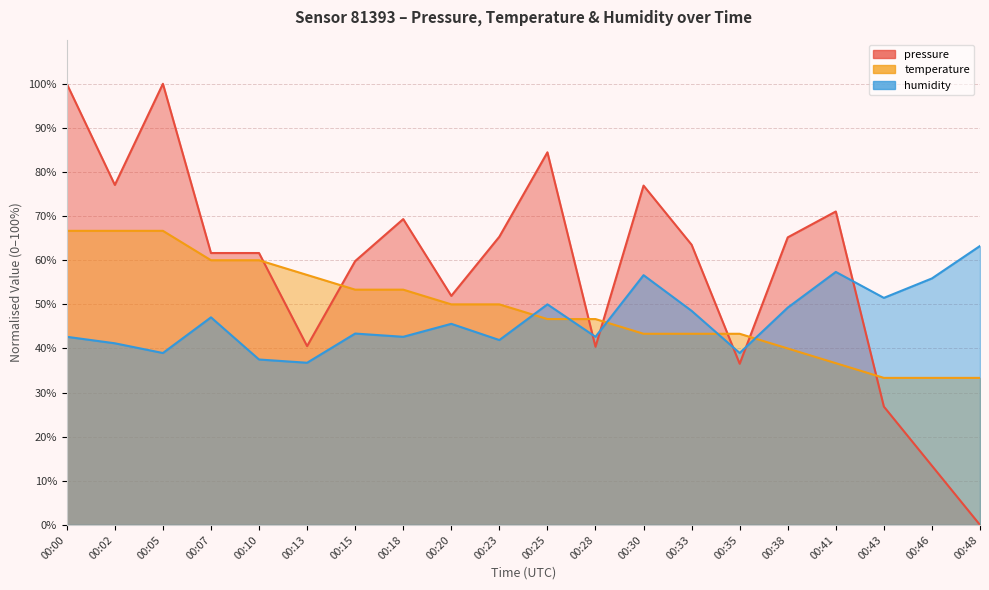

Which has a higher value, 00:28 or 00:41?

00:41